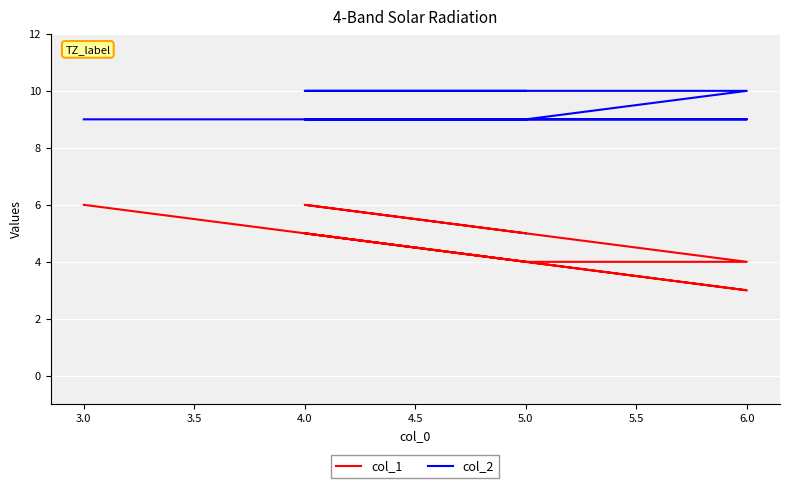

Reading right to left, transcribe all the data shown in this chart.

col_1: 5	6	4	4	5	3	6
col_2: 10	10	10	9	9	9	9